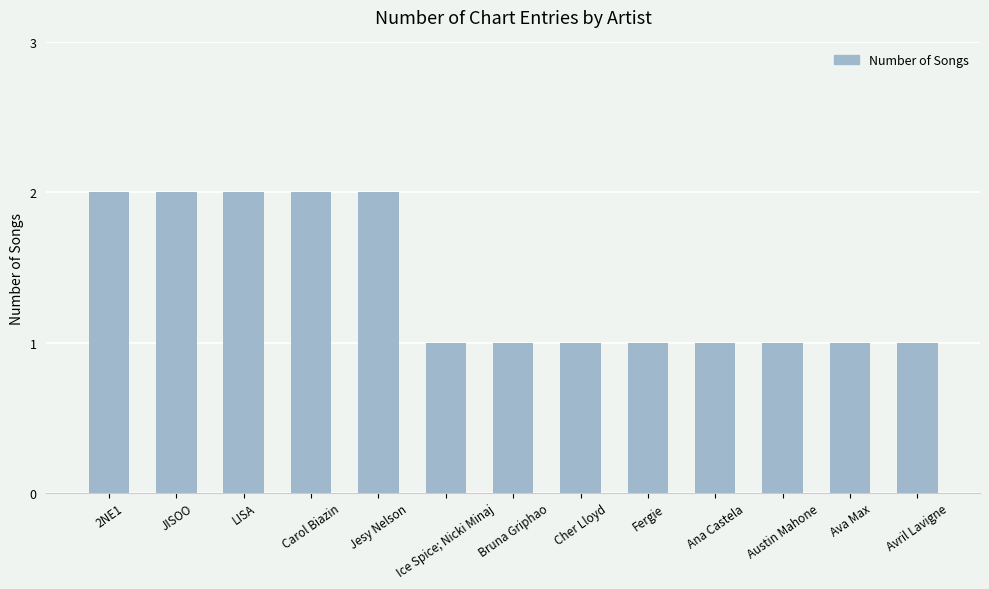

Is it true that the value at Bruna Griphao is 1?

True